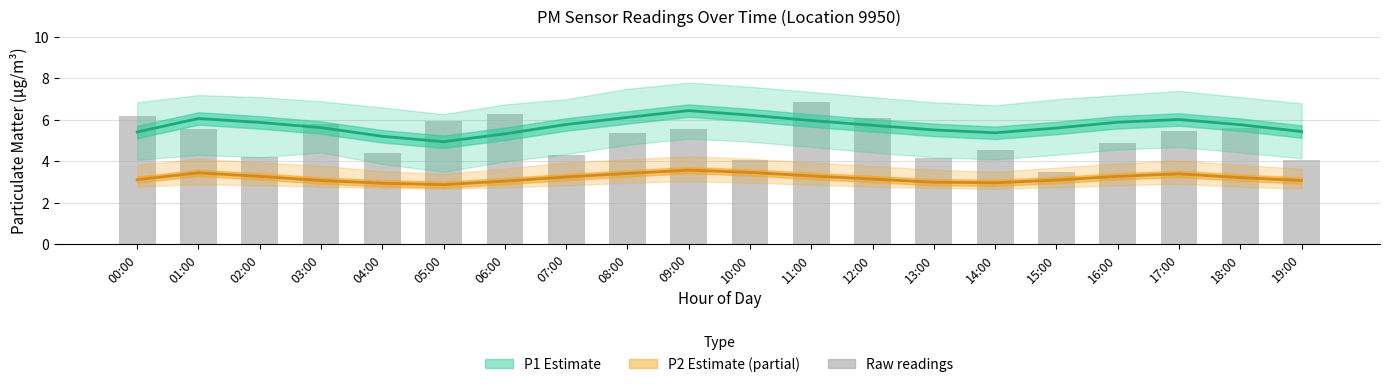

Rank the categories by Raw P1 readings value from lowest to highest.

15:00, 10:00, 19:00, 13:00, 02:00, 07:00, 04:00, 14:00, 16:00, 08:00, 17:00, 09:00, 01:00, 18:00, 03:00, 05:00, 12:00, 00:00, 06:00, 11:00